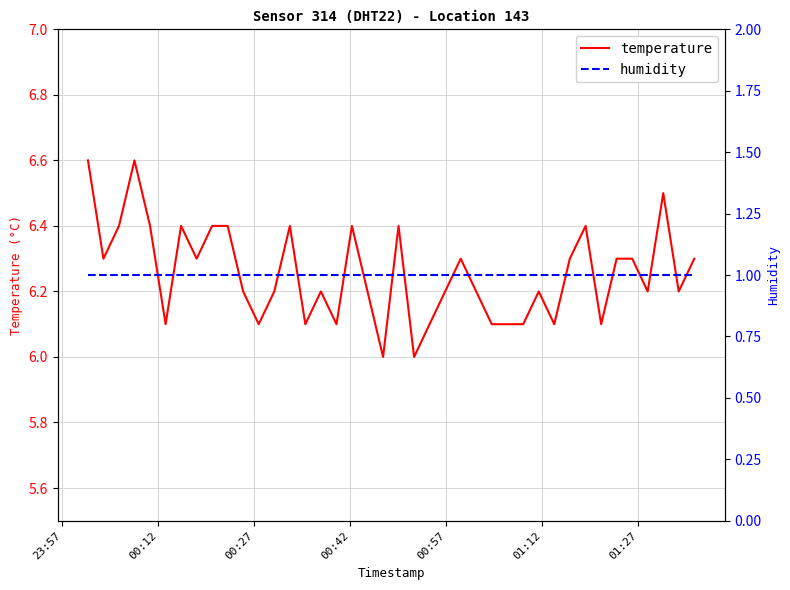

What is the sum of all temperature values?

250.2